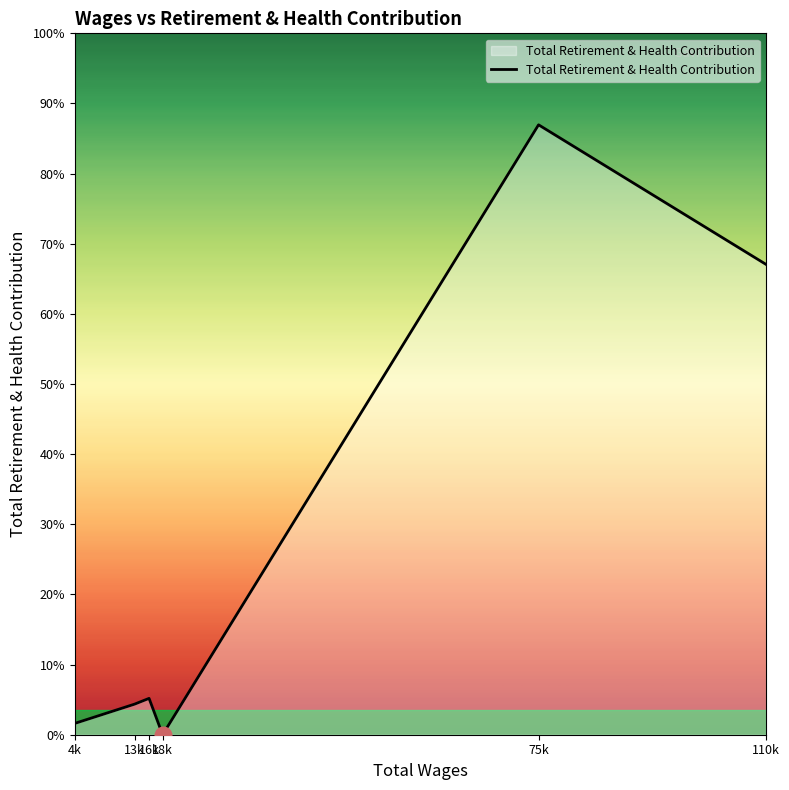

What is the label of the 2nd point from the right?

75k